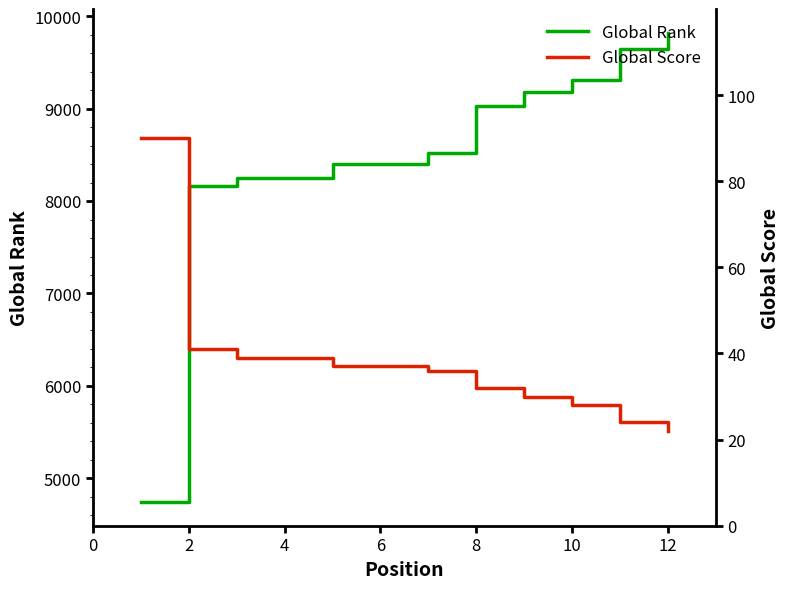

Reading left to right, extract all data points from this chart.

Global Rank: 4742	8168	8247	8247	8403	8403	8517	9028	9184	9305	9642	9822
Global Score: 90	41	39	39	37	37	36	32	30	28	24	22